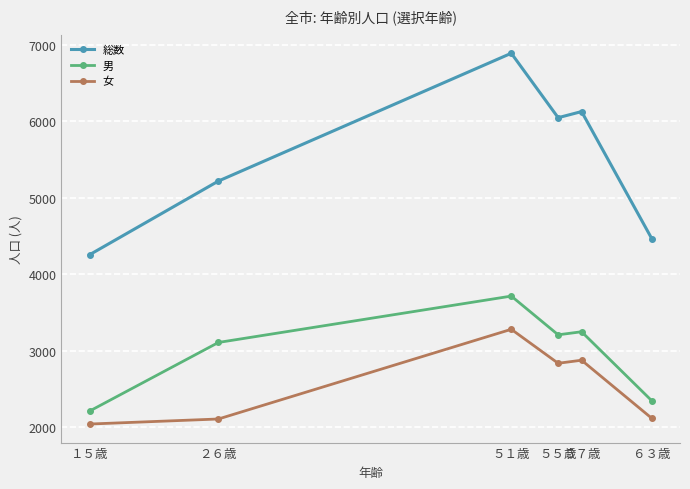

The 総数 series shows 4255 at １５歳. True or false?

True